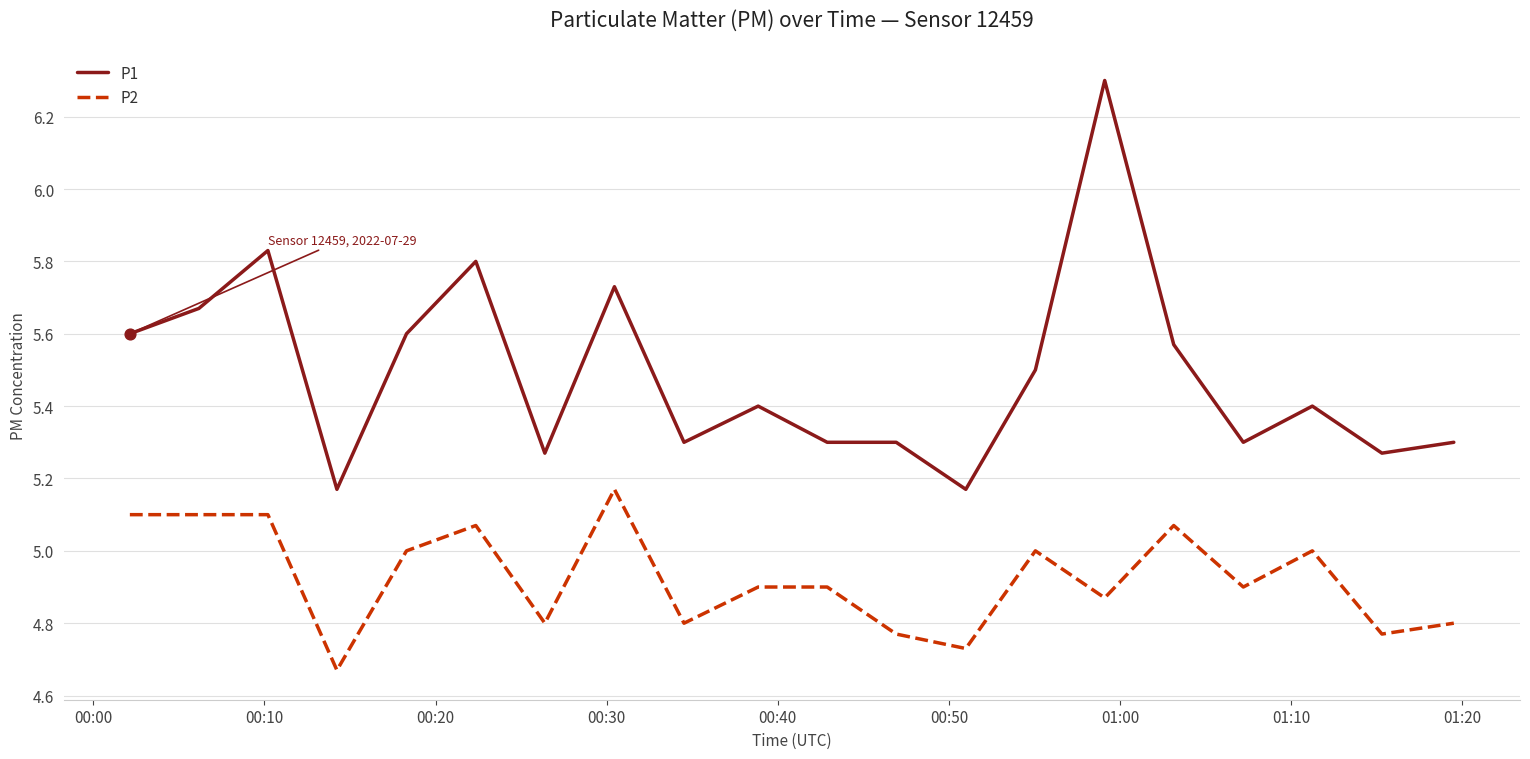

What are all the series names shown in the legend?

P1, P2